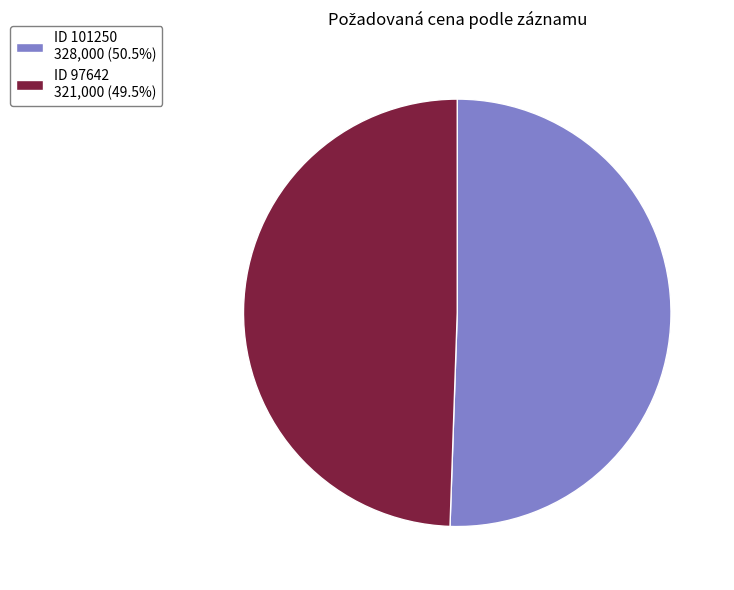

Combined, do ID 97642 321,000 (49.5%) and ID 101250 328,000 (50.5%) account for over 50%?

Yes